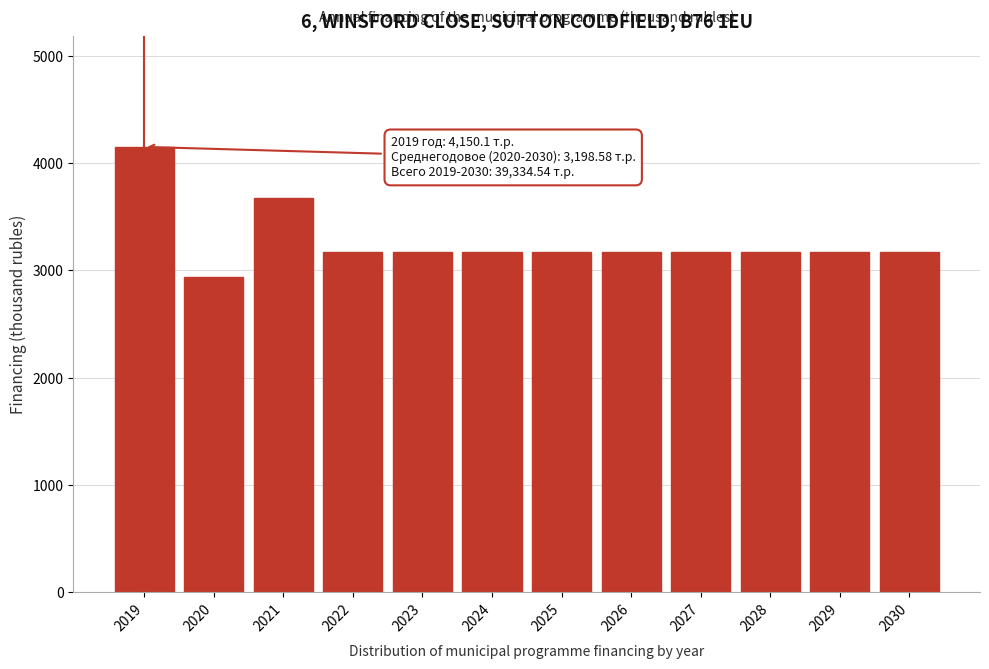

Reading right to left, what are all the values shown in this chart?

2030=3175.0	2029=3175.0	2028=3175.0	2027=3175.0	2026=3175.0	2025=3175.0	2024=3175.0	2023=3175.0	2022=3175.0	2021=3675.0	2020=2934.4	2019=4150.1